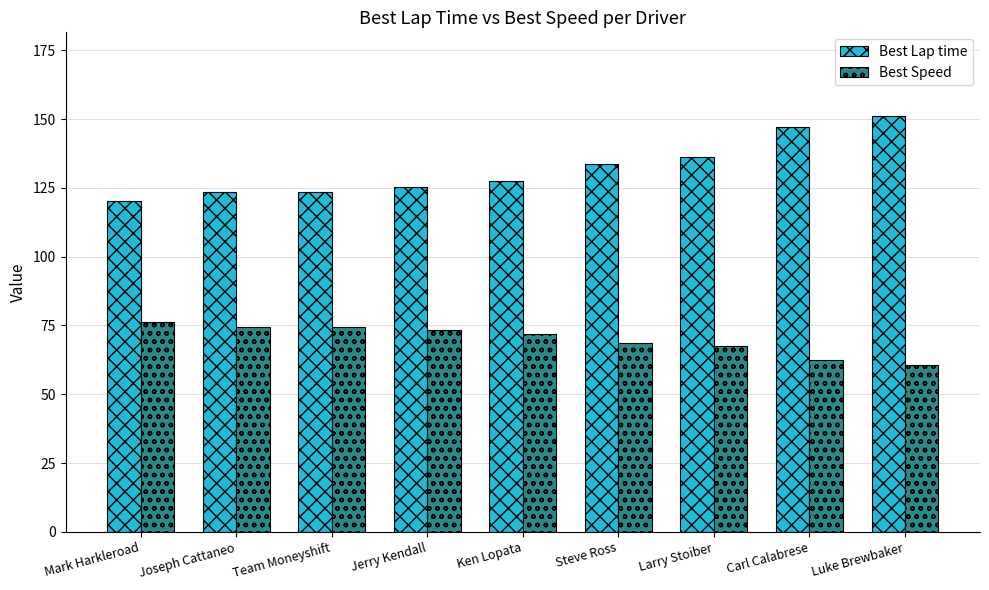

Which series has the widest spread of values?

Best Lap time